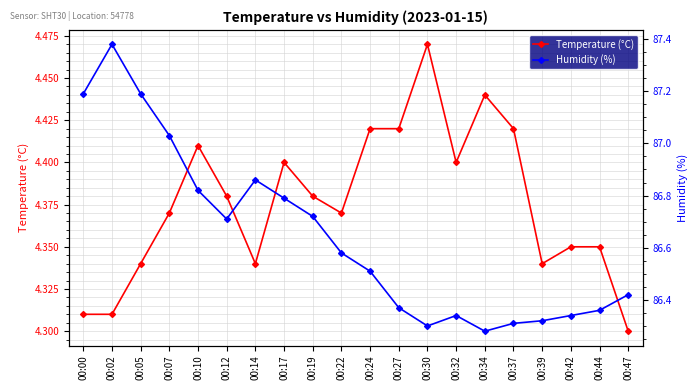

How many lines are shown in the chart?

2